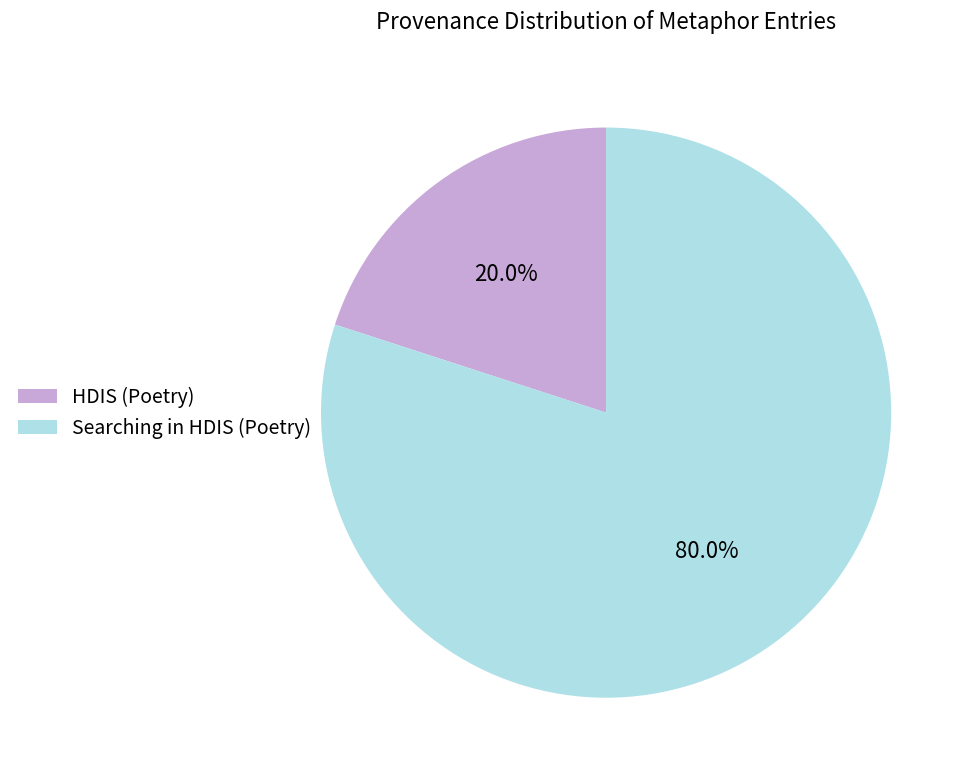

Combined, do Searching in HDIS (Poetry) and HDIS (Poetry) account for over 50%?

Yes